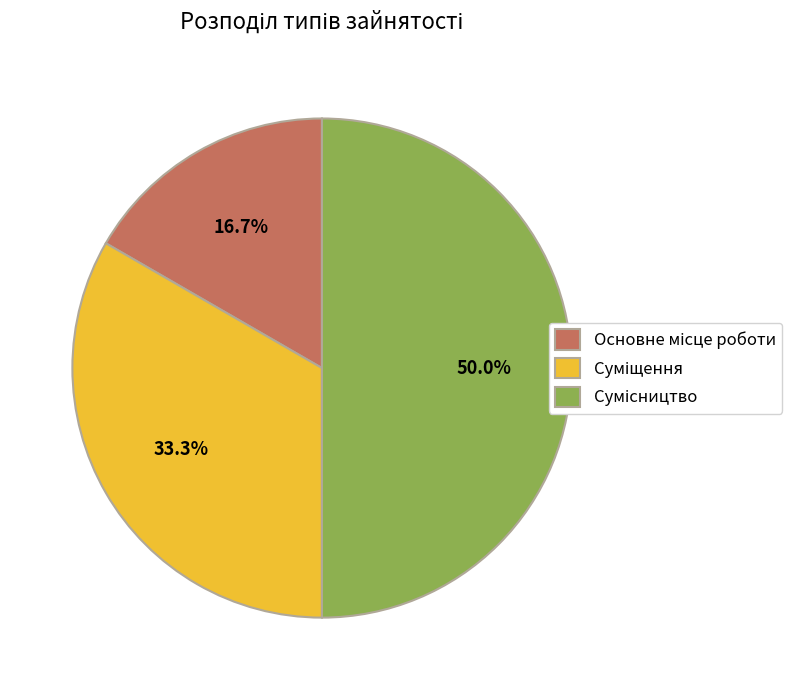

Count the number of slices in the pie.

3